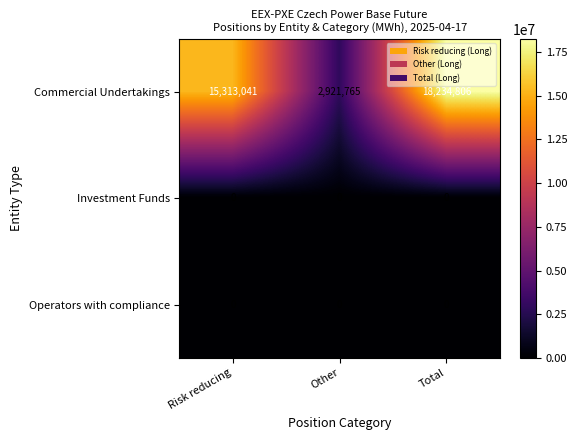

Between Risk reducing and Other, which series saw the biggest shift?

Commercial Undertakings